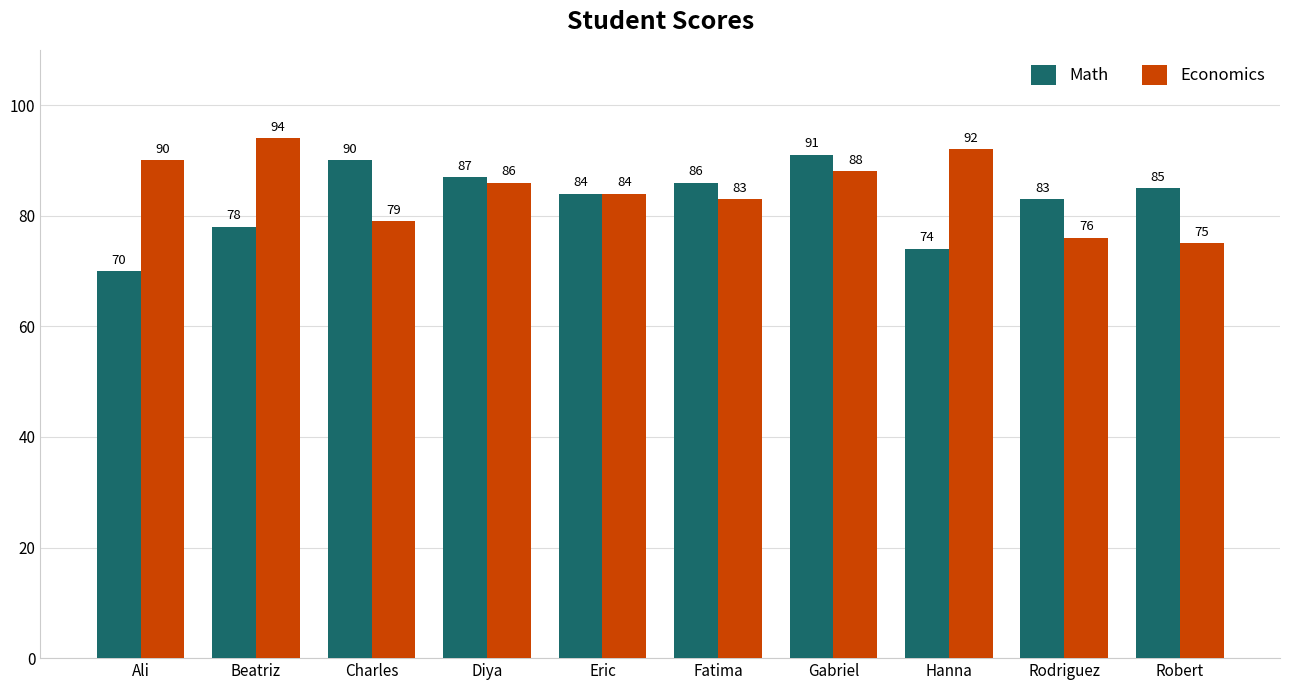

What is the minimum value shown in the chart?

70